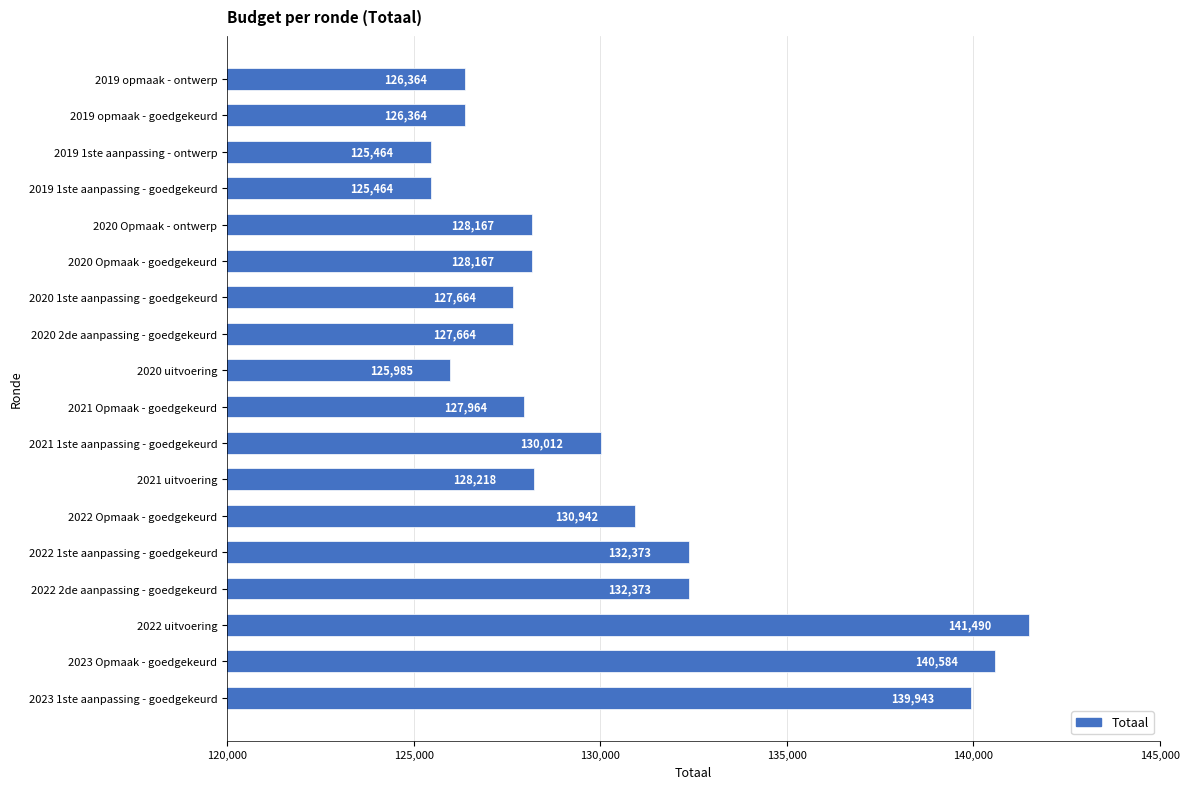

What value does the data have at 2022 uitvoering, to the nearest 10?

141490